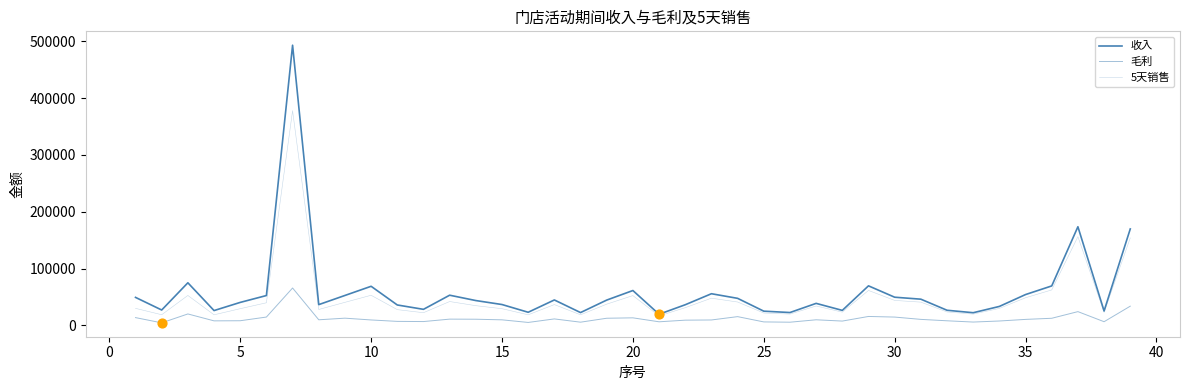

How many lines are shown in the chart?

3